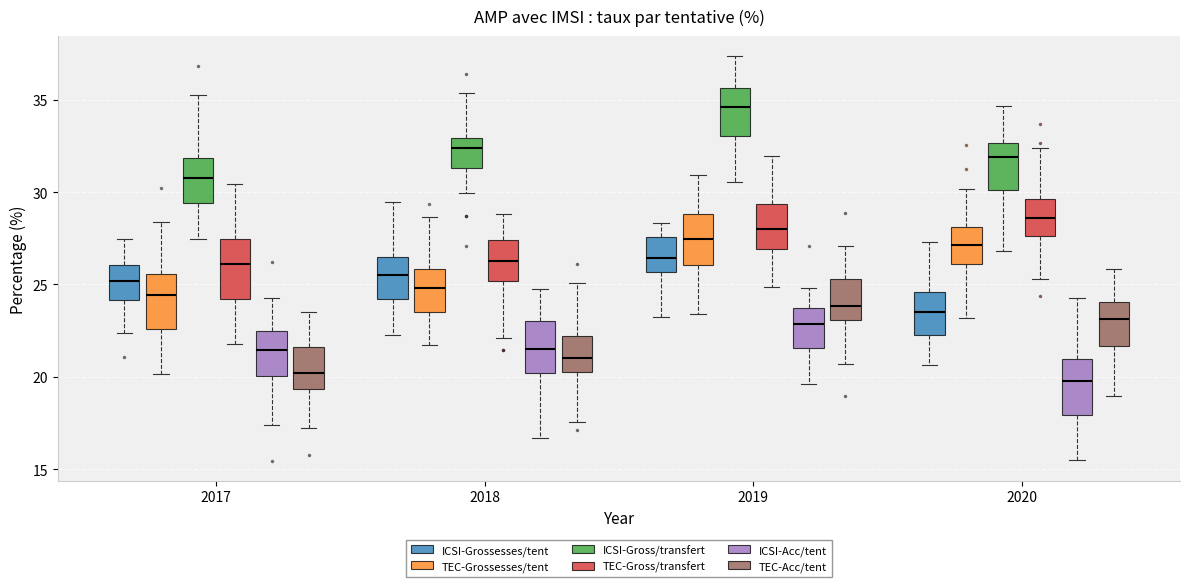

Reading left to right, read every box against the y-axis: the position of its median line, the range the box covers, and the ends of its whiskers. The values are not printed on the chart, so give them approximately, as read against the axis.

2017 (ICSI-Grossesses/tent): median 25.0, box 24.0 to 26.0, whiskers 22.5 to 27.5
2017 (TEC-Grossesses/tent): median 24.5, box 22.5 to 25.5, whiskers 20.0 to 28.5
2017 (ICSI-Gross/transfert): median 31.0, box 29.5 to 32.0, whiskers 27.5 to 35.5
2017 (TEC-Gross/transfert): median 26.0, box 24.0 to 27.5, whiskers 22.0 to 30.5
2017 (ICSI-Acc/tent): median 21.5, box 20.0 to 22.5, whiskers 17.5 to 24.5
2017 (TEC-Acc/tent): median 20.0, box 19.5 to 21.5, whiskers 17.0 to 23.5
2018 (ICSI-Grossesses/tent): median 25.5, box 24.0 to 26.5, whiskers 22.5 to 29.5
2018 (TEC-Grossesses/tent): median 25.0, box 23.5 to 26.0, whiskers 22.0 to 28.5
2018 (ICSI-Gross/transfert): median 32.5, box 31.5 to 33.0, whiskers 30.0 to 35.5
2018 (TEC-Gross/transfert): median 26.5, box 25.0 to 27.5, whiskers 22.0 to 29.0
2018 (ICSI-Acc/tent): median 21.5, box 20.0 to 23.0, whiskers 16.5 to 25.0
2018 (TEC-Acc/tent): median 21.0, box 20.0 to 22.0, whiskers 17.5 to 25.0
2019 (ICSI-Grossesses/tent): median 26.5, box 25.5 to 27.5, whiskers 23.0 to 28.5
2019 (TEC-Grossesses/tent): median 27.5, box 26.0 to 29.0, whiskers 23.5 to 31.0
2019 (ICSI-Gross/transfert): median 34.5, box 33.0 to 35.5, whiskers 30.5 to 37.5
2019 (TEC-Gross/transfert): median 28.0, box 27.0 to 29.5, whiskers 25.0 to 32.0
2019 (ICSI-Acc/tent): median 23.0, box 21.5 to 23.5, whiskers 19.5 to 25.0
2019 (TEC-Acc/tent): median 24.0, box 23.0 to 25.5, whiskers 20.5 to 27.0
2020 (ICSI-Grossesses/tent): median 23.5, box 22.0 to 24.5, whiskers 20.5 to 27.5
2020 (TEC-Grossesses/tent): median 27.0, box 26.0 to 28.0, whiskers 23.0 to 30.0
2020 (ICSI-Gross/transfert): median 32.0, box 30.0 to 32.5, whiskers 27.0 to 34.5
2020 (TEC-Gross/transfert): median 28.5, box 27.5 to 29.5, whiskers 25.5 to 32.5
2020 (ICSI-Acc/tent): median 20.0, box 18.0 to 21.0, whiskers 15.5 to 24.5
2020 (TEC-Acc/tent): median 23.0, box 21.5 to 24.0, whiskers 19.0 to 26.0